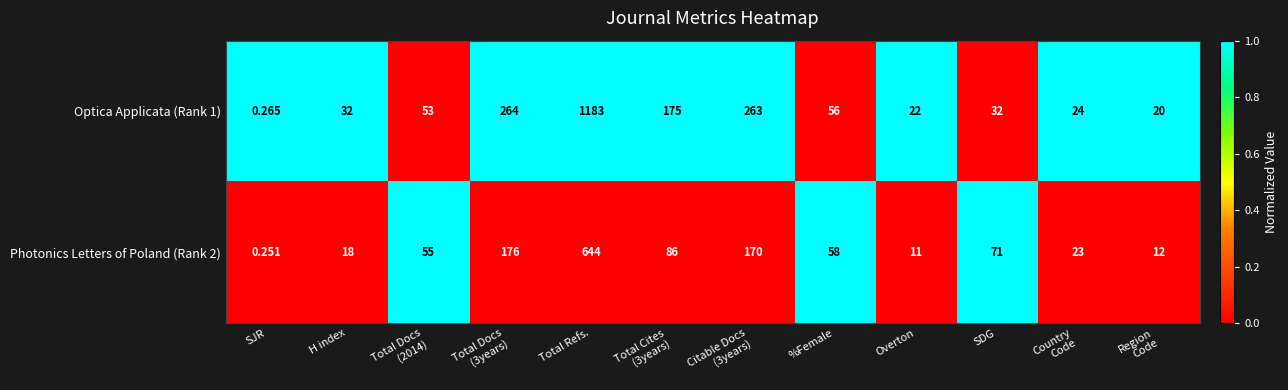

At which label does Optica Applicata (Rank 1) reach its peak?

Total Refs.